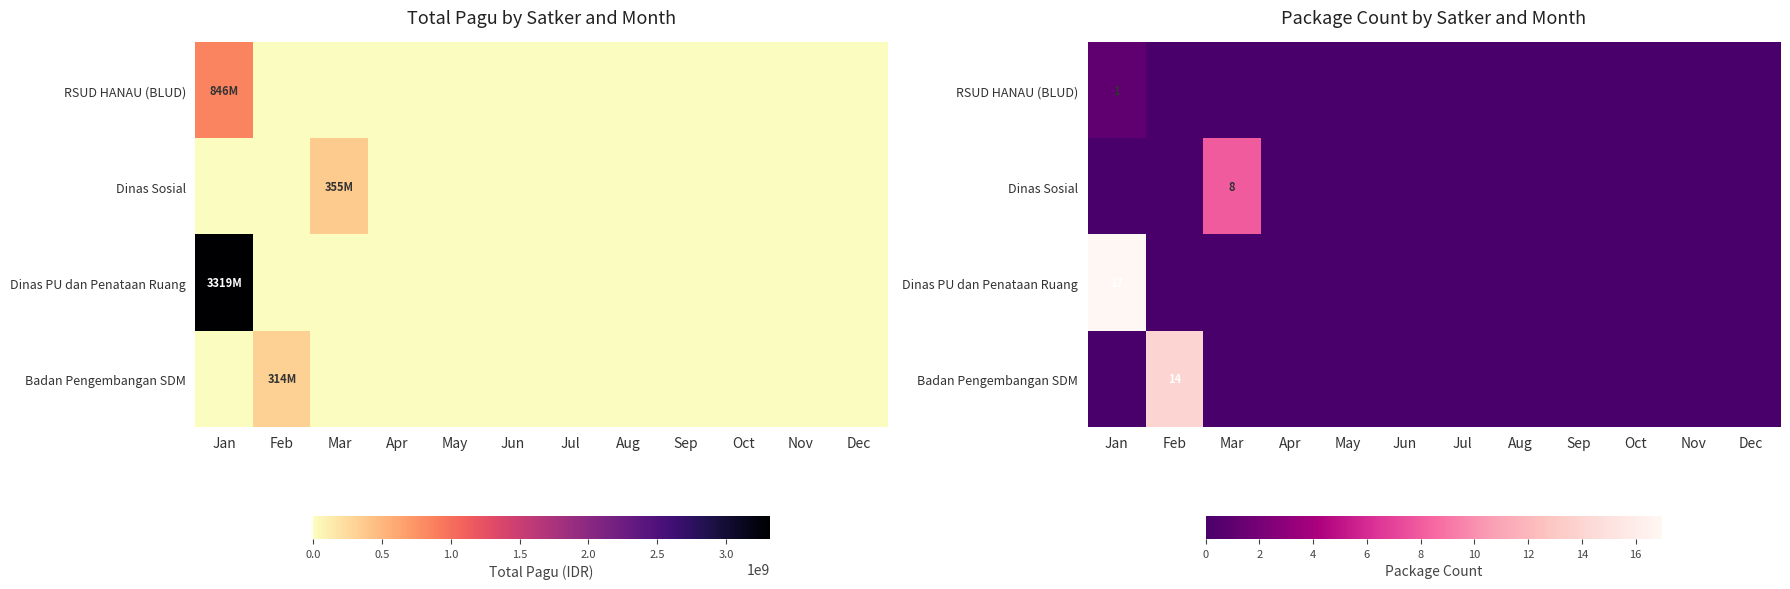

At how many categories does at least one series exceed 5?

3